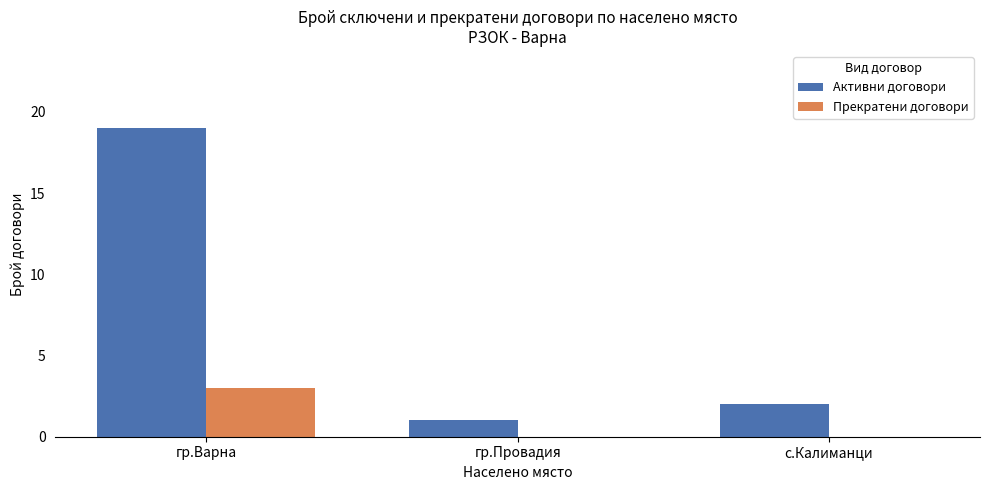

How many categories are shown in the chart?

3